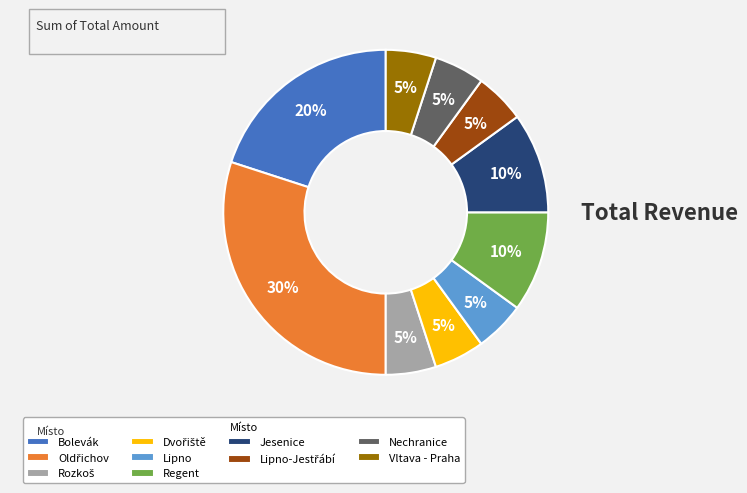

The Jesenice slice represents 10% of the pie. True or false?

True